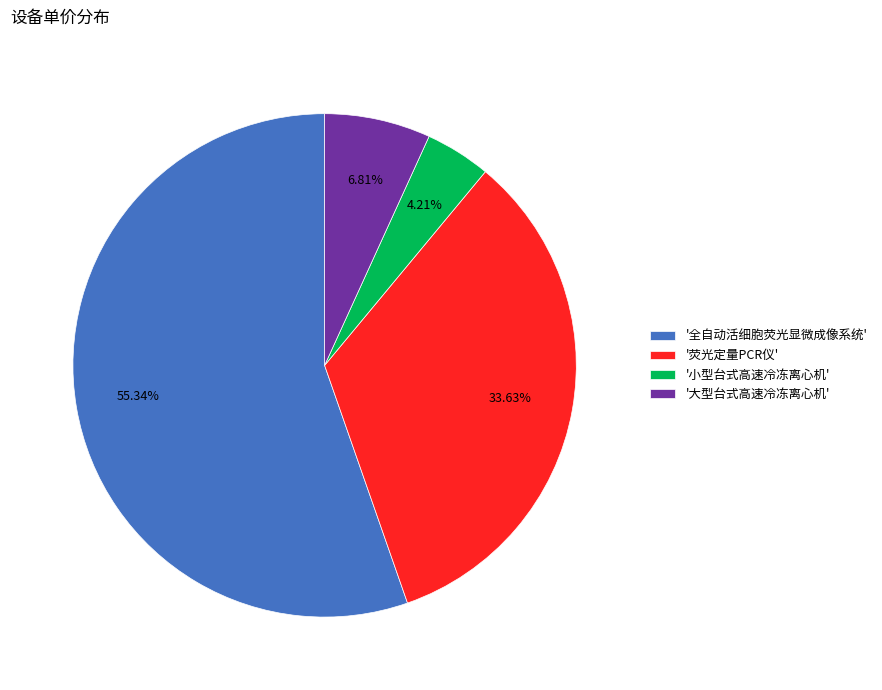

Is '全自动活细胞荧光显微成像系统' the majority of the pie?

Yes